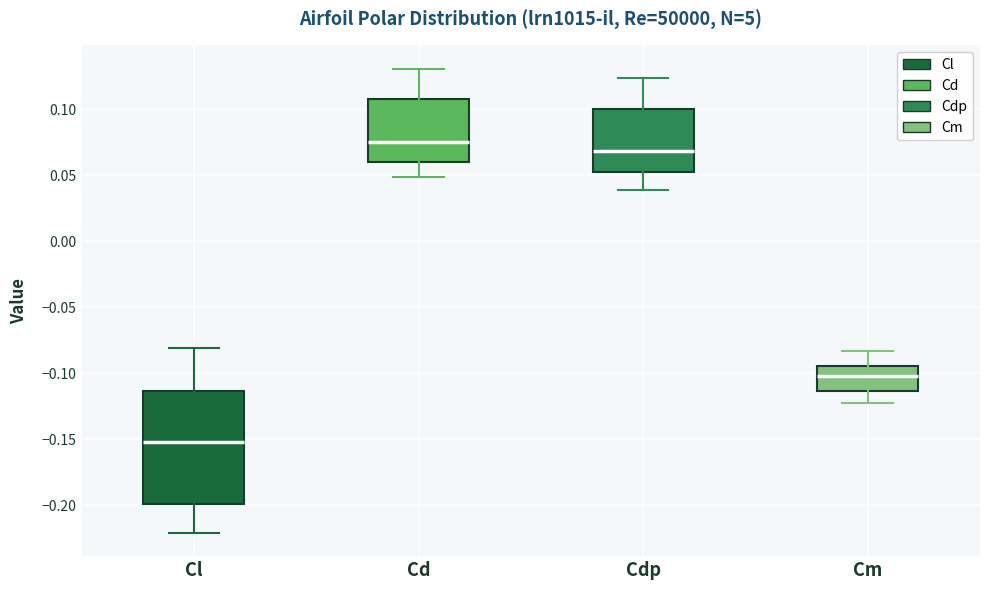

Which box has the highest median line?

Cd